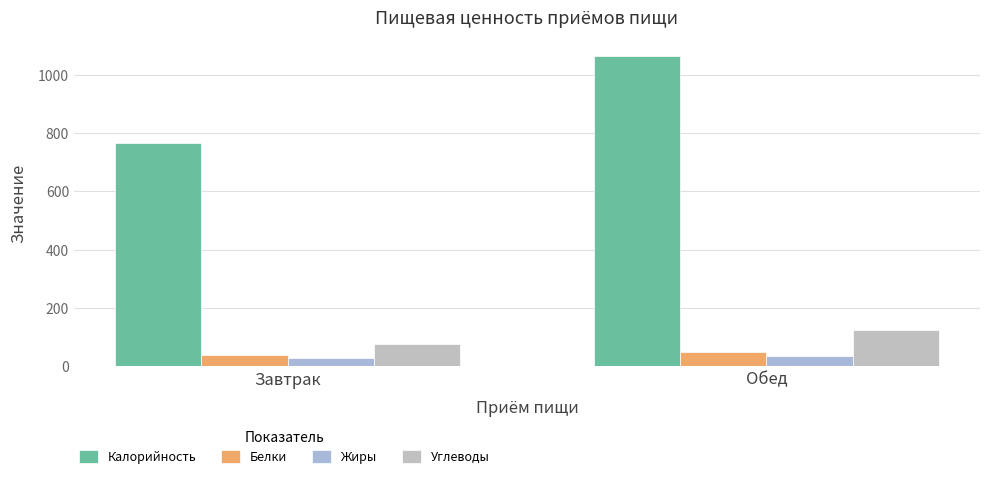

Are the bars grouped side by side (vs. stacked)?

Yes